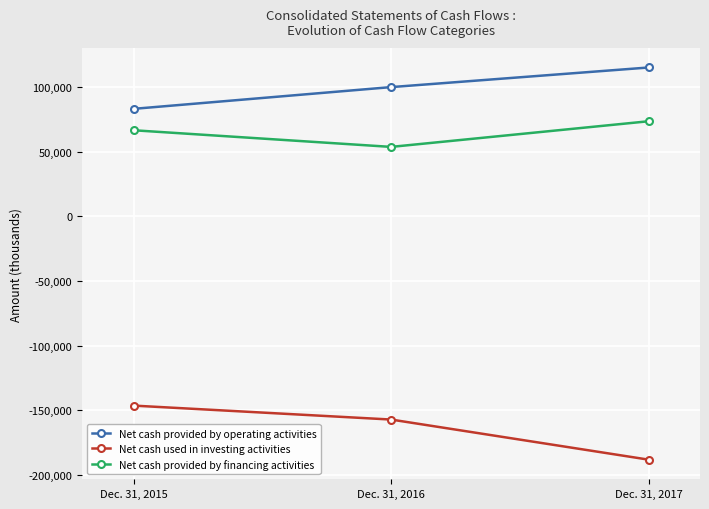

How many series are shown in this chart?

3